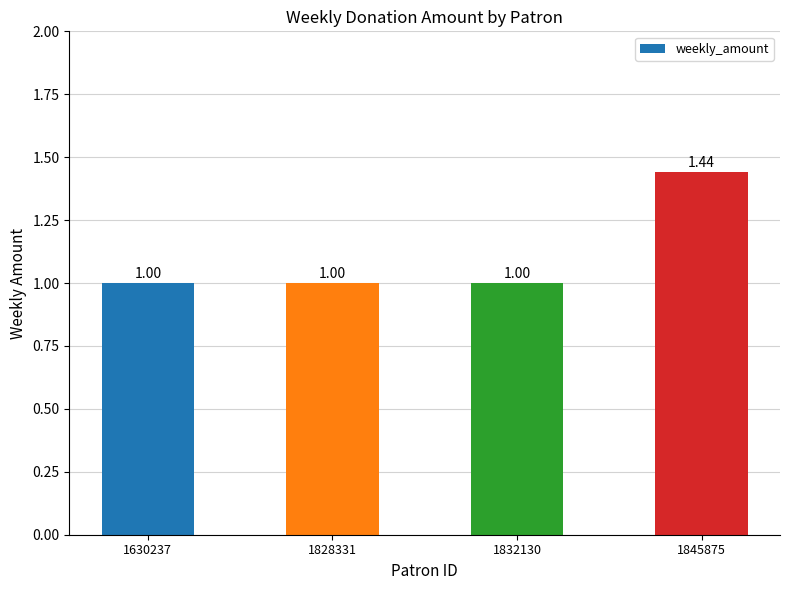

The chart shows a value of 1.7 at 1828331. True or false?

False